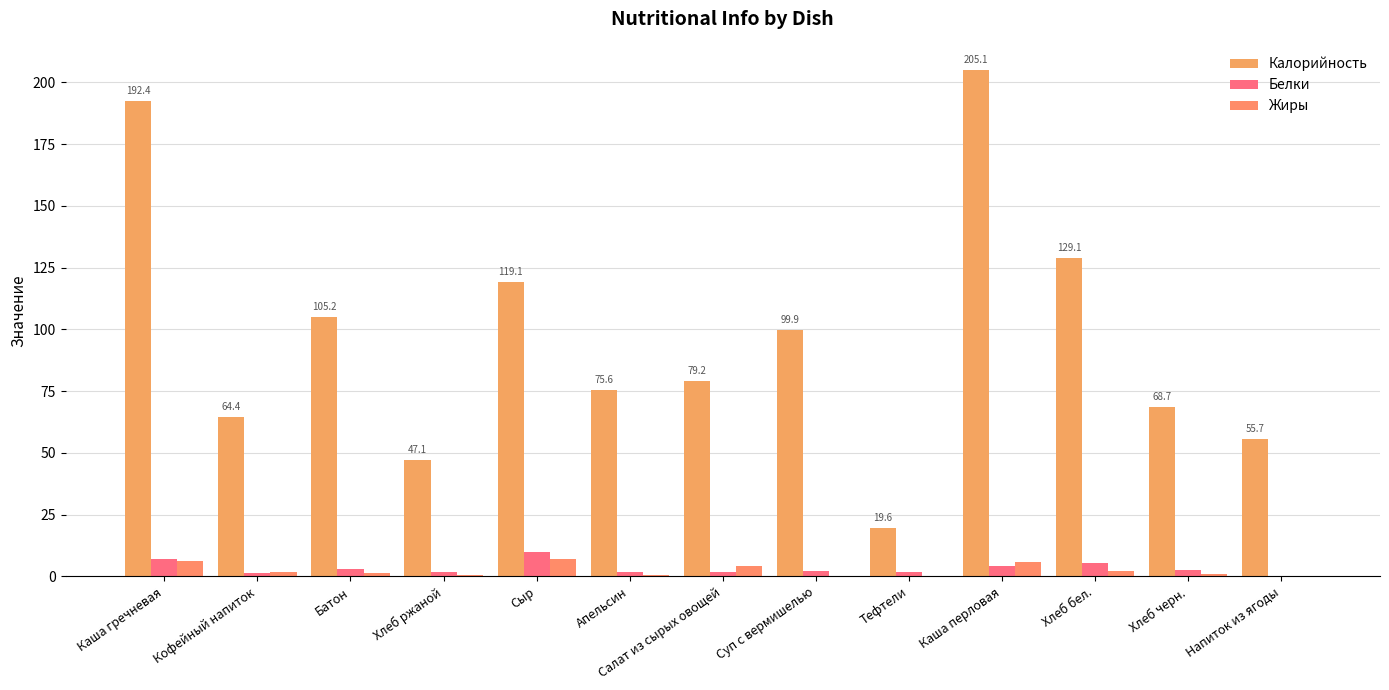

What is the difference between the maximum and second lowest values in the Жиры series?

6.7